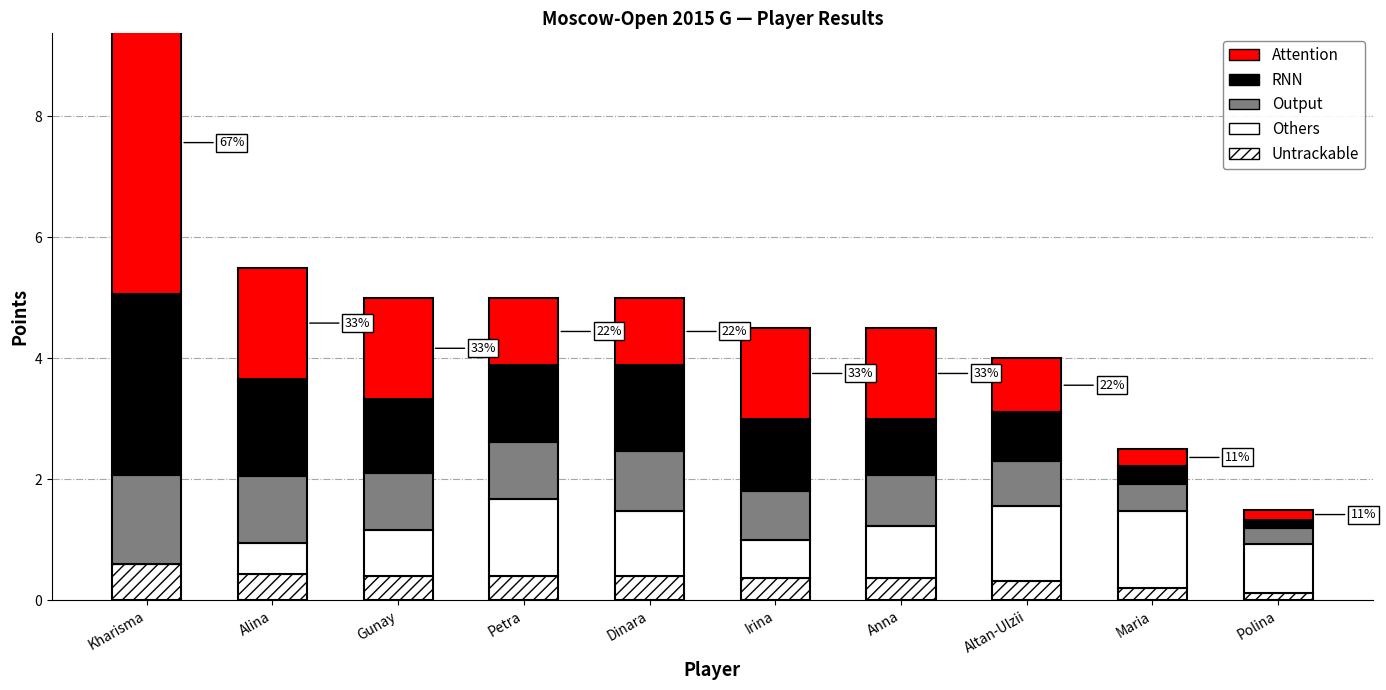

Which series has the largest total across all categories?

Attention